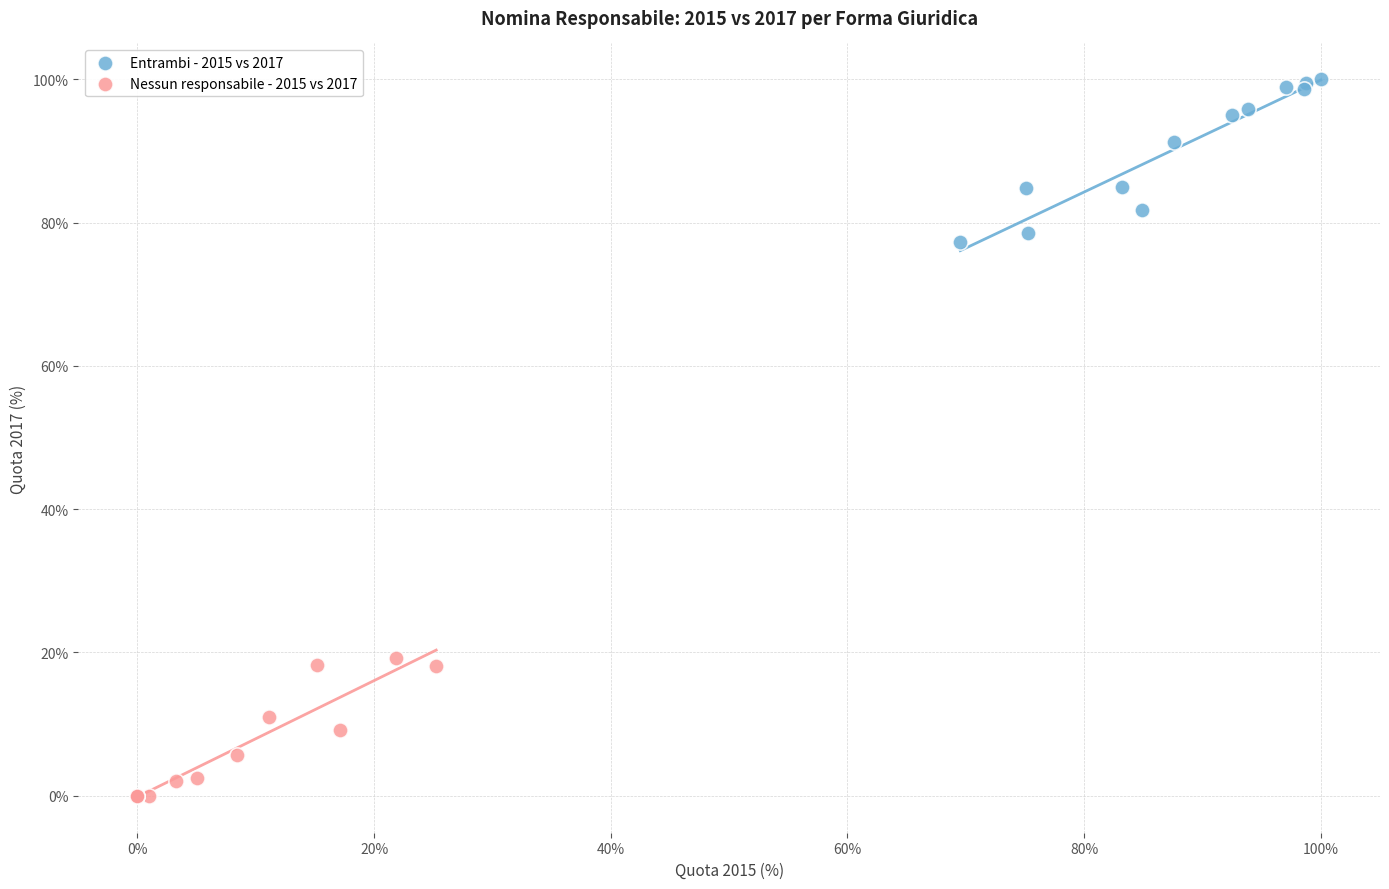

Which series reaches the minimum Y coordinate?

Nessun responsabile - 2015 vs 2017